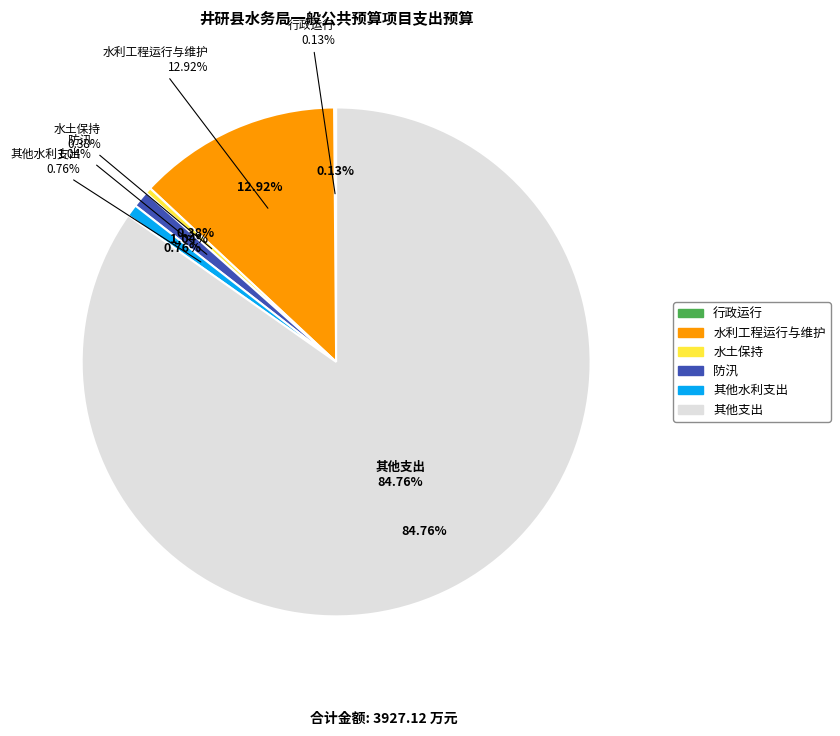

Is there any slice that represents more than half of the pie?

Yes